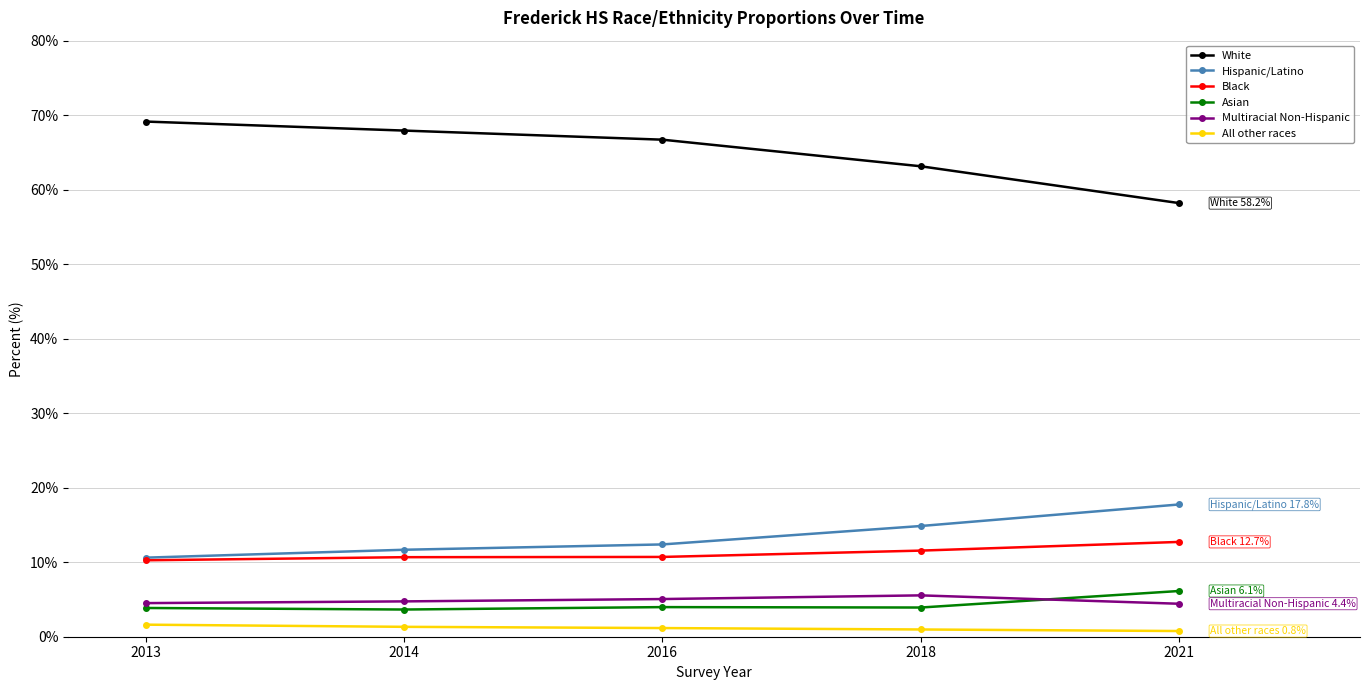

What is the sum of all Hispanic/Latino values?

67.3